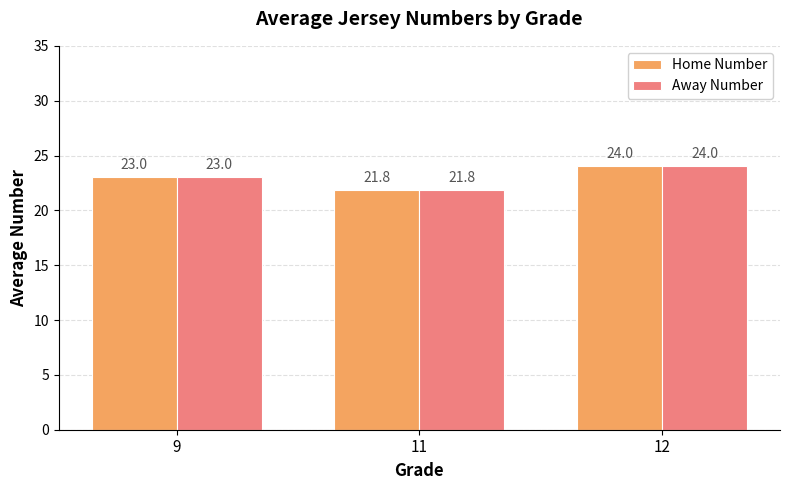

The Home Number series shows 15.2 at 12. True or false?

False